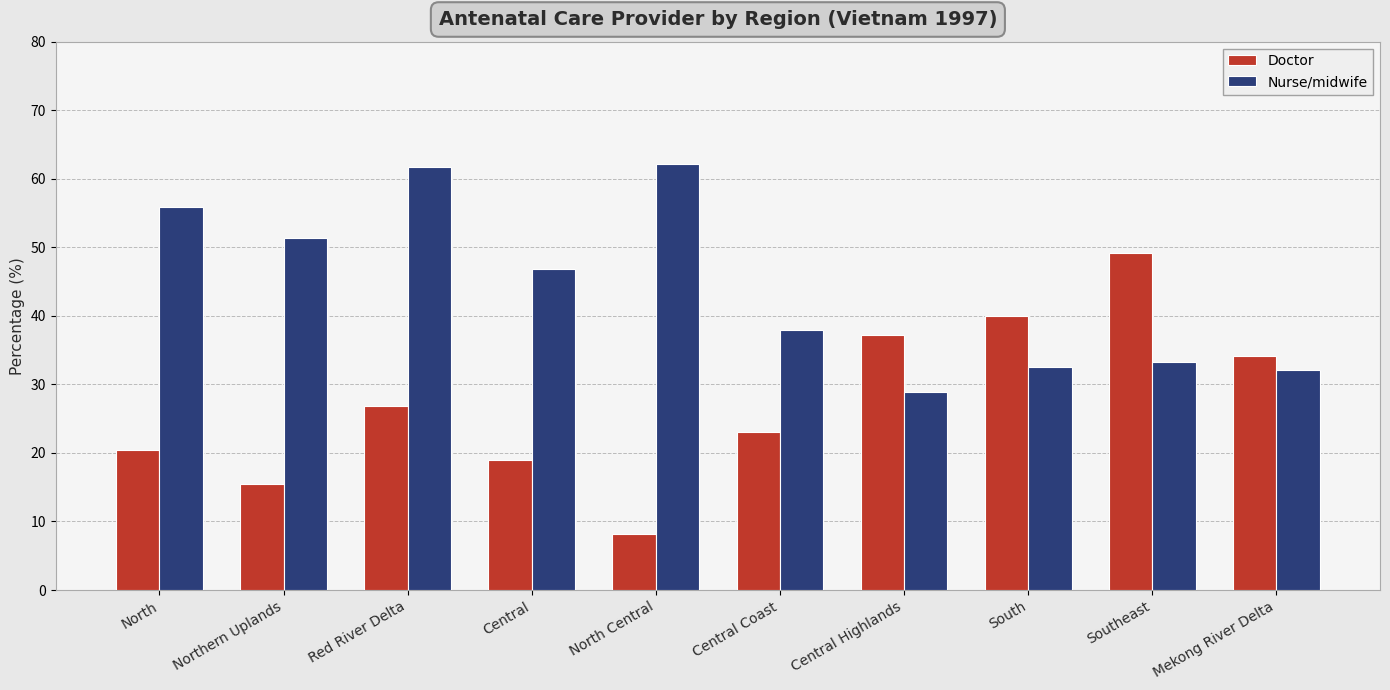

What is the highest value of the Doctor series?

49.1